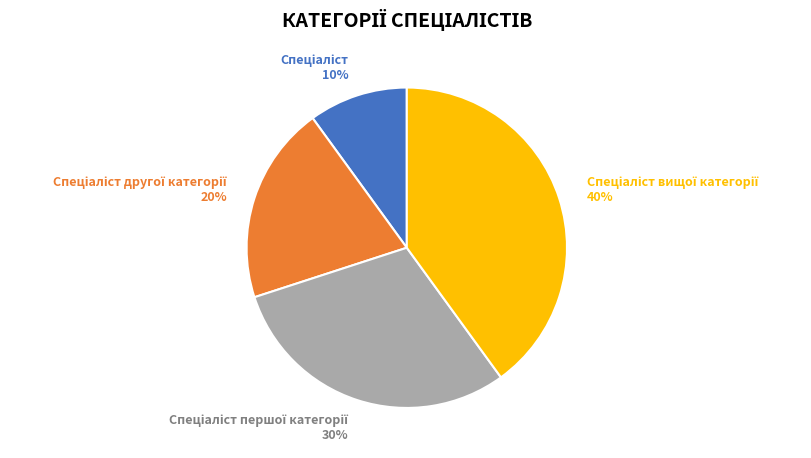

Does any single category account for the majority?

No